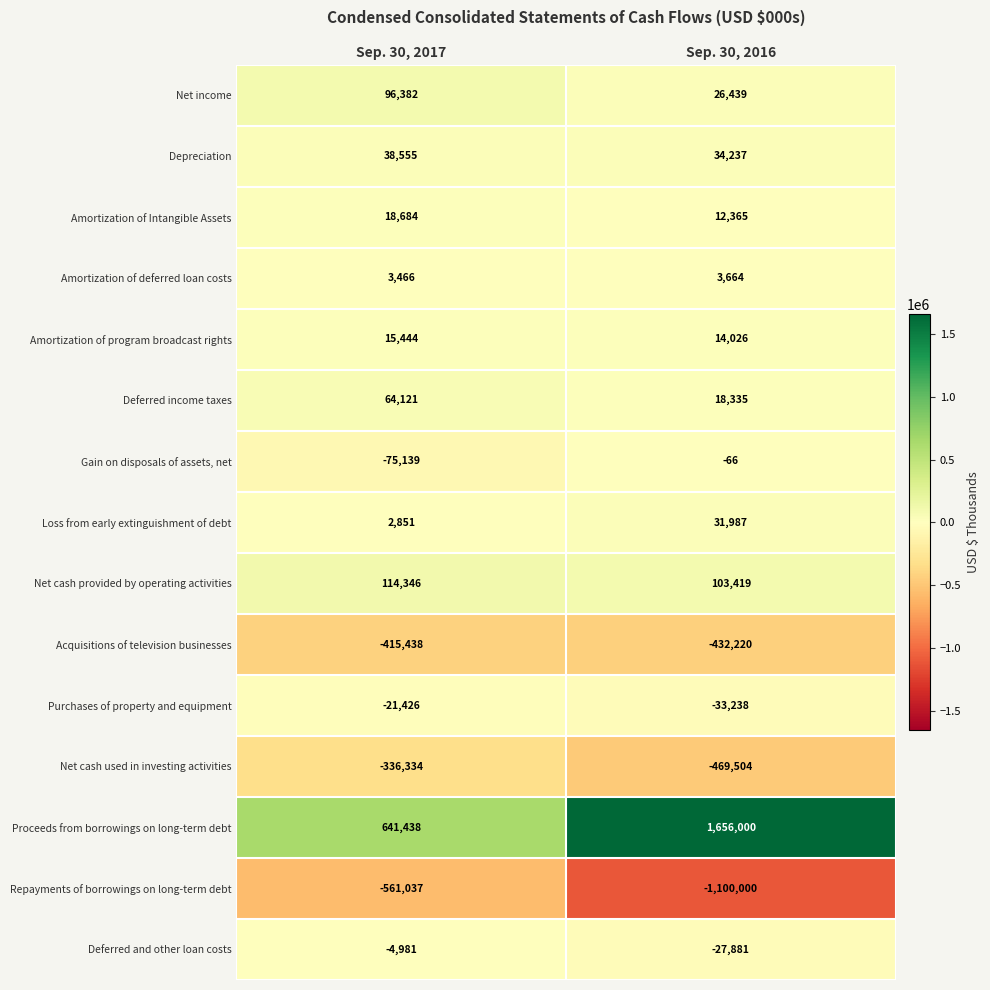

The Amortization of program broadcast rights series shows 26716 at Sep. 30, 2017. True or false?

False